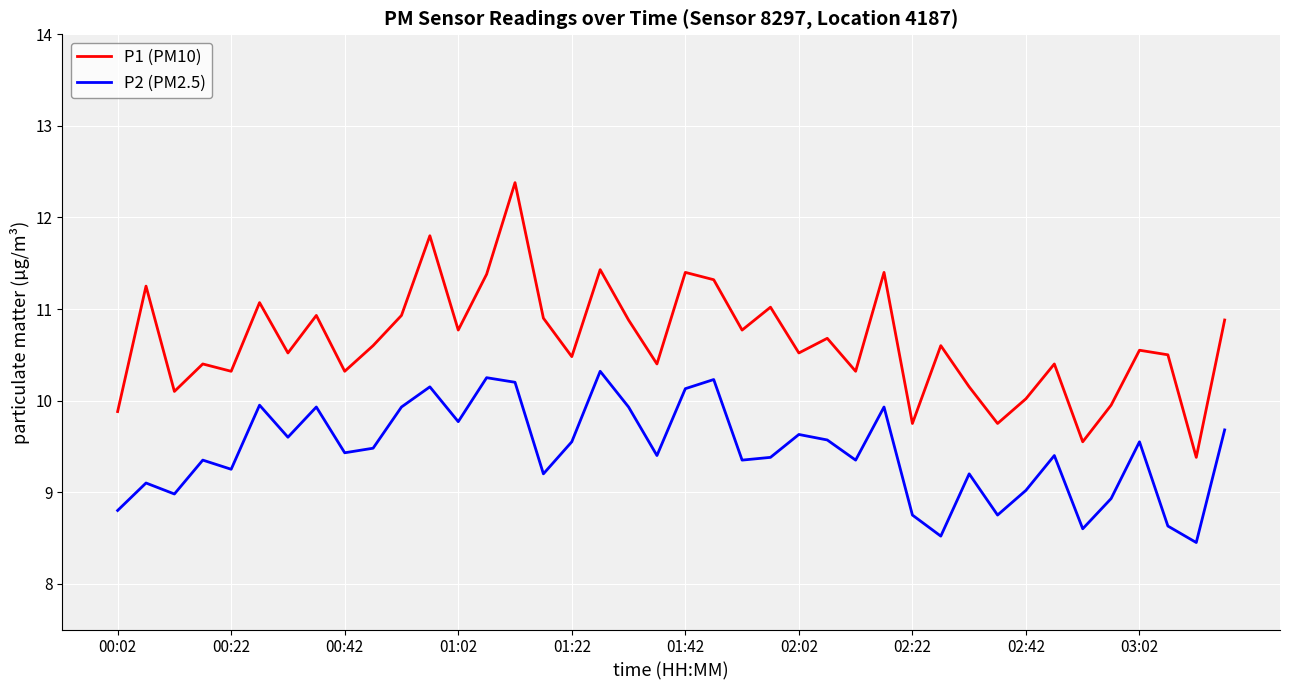

What are all the series names shown in the legend?

P1 (PM10), P2 (PM2.5)